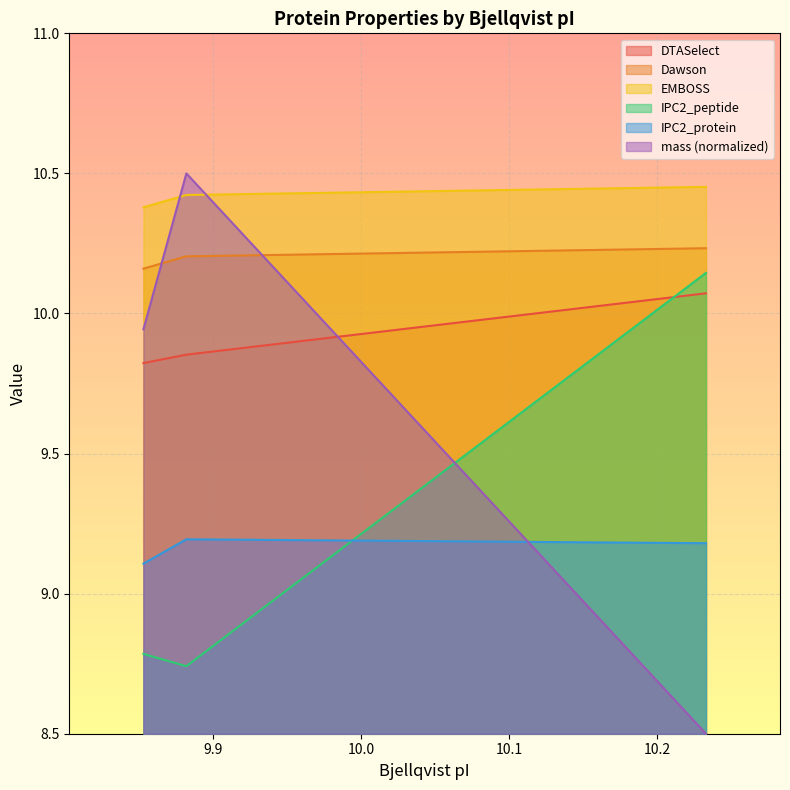

What is the smallest value displayed?

8.5